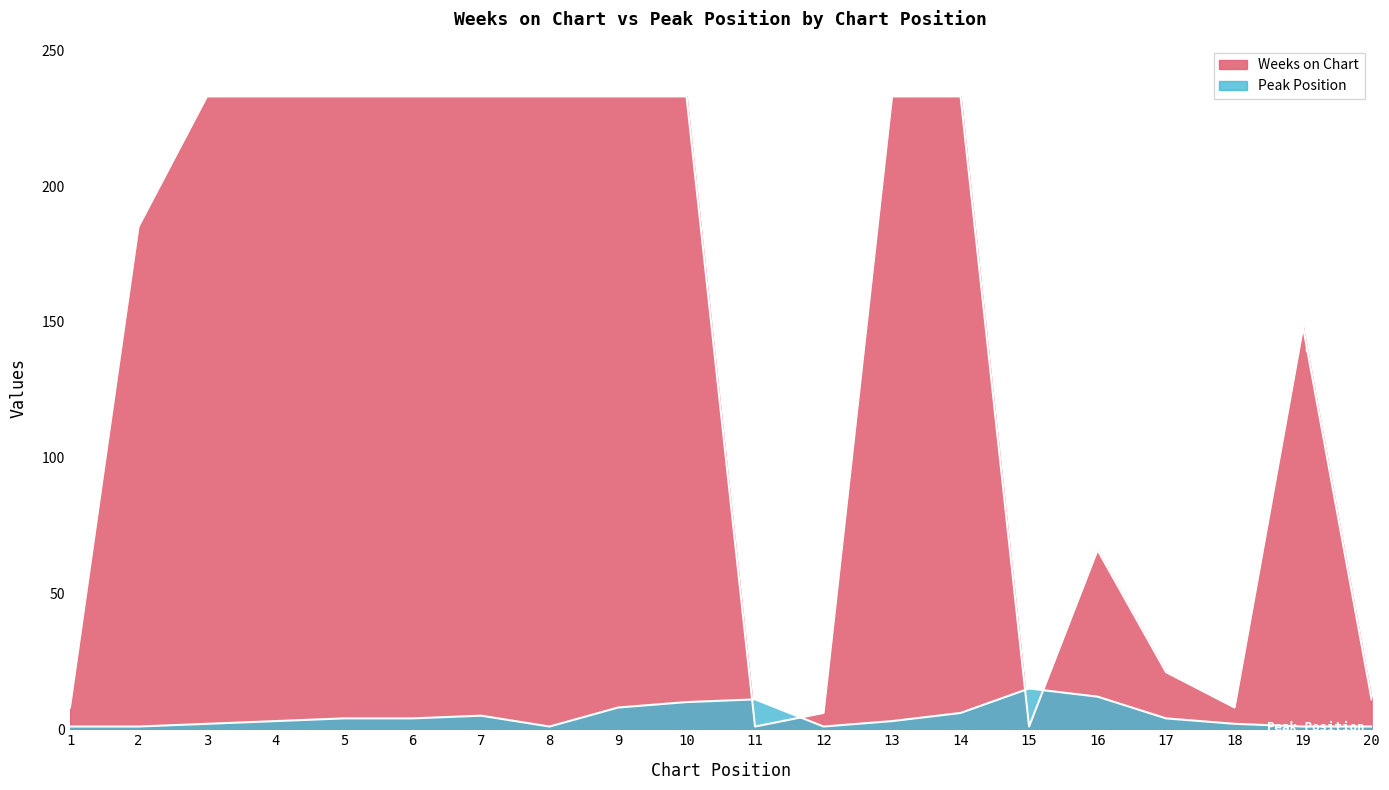

Rank the categories by Peak Position value from highest to lowest.

15, 16, 11, 10, 9, 14, 7, 5, 6, 17, 4, 13, 3, 18, 1, 2, 8, 12, 19, 20